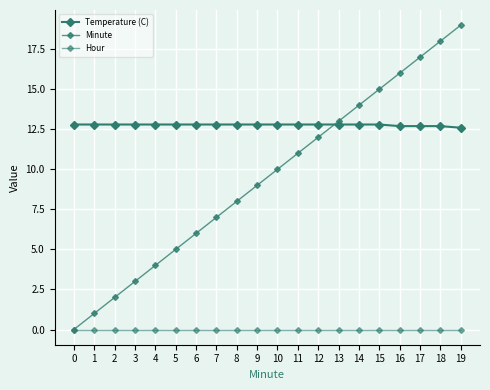

Is the value of Temperature (C) at 6 greater than the value of Minute at 3?

Yes